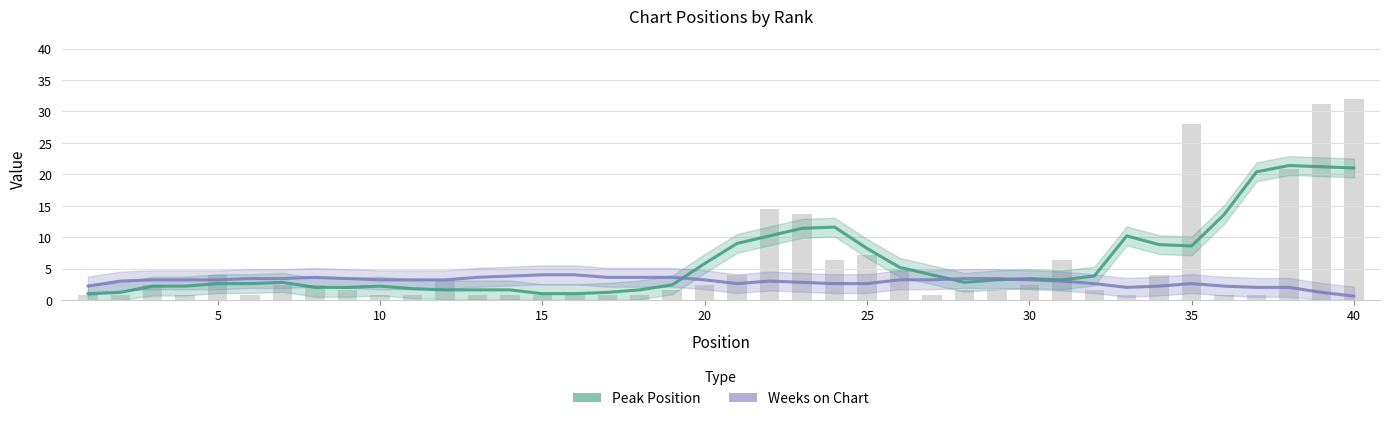

Where is the data nearest to the value 16?

22